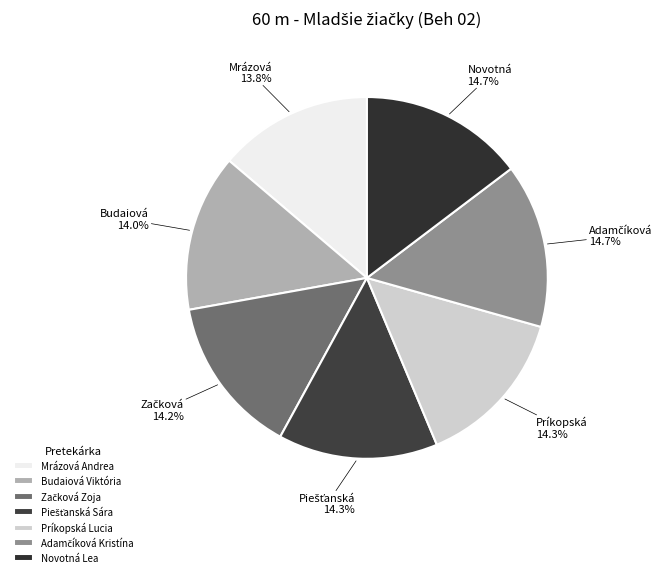

Combined, what portion of the pie is Mrázová Andrea and Piešťanská Sára?

28.0%